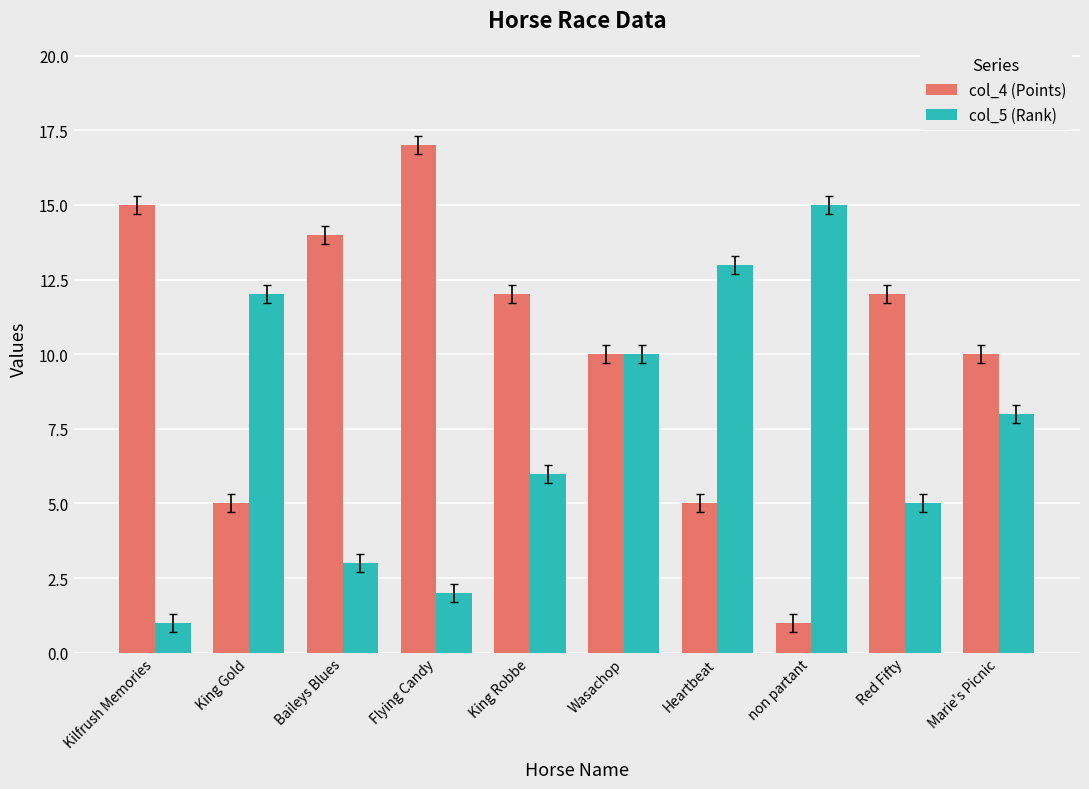

The value of col_4 (Points) at Red Fifty is 12. True or false?

True